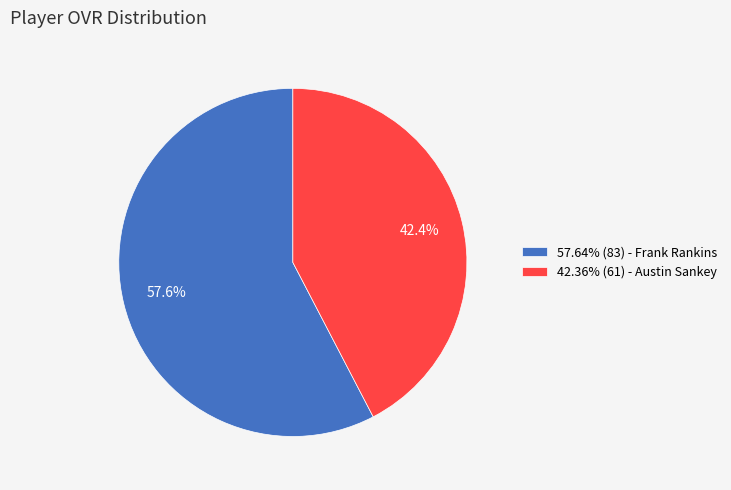

To the nearest percent, what is the difference between the largest and smallest slice percentages?

15%